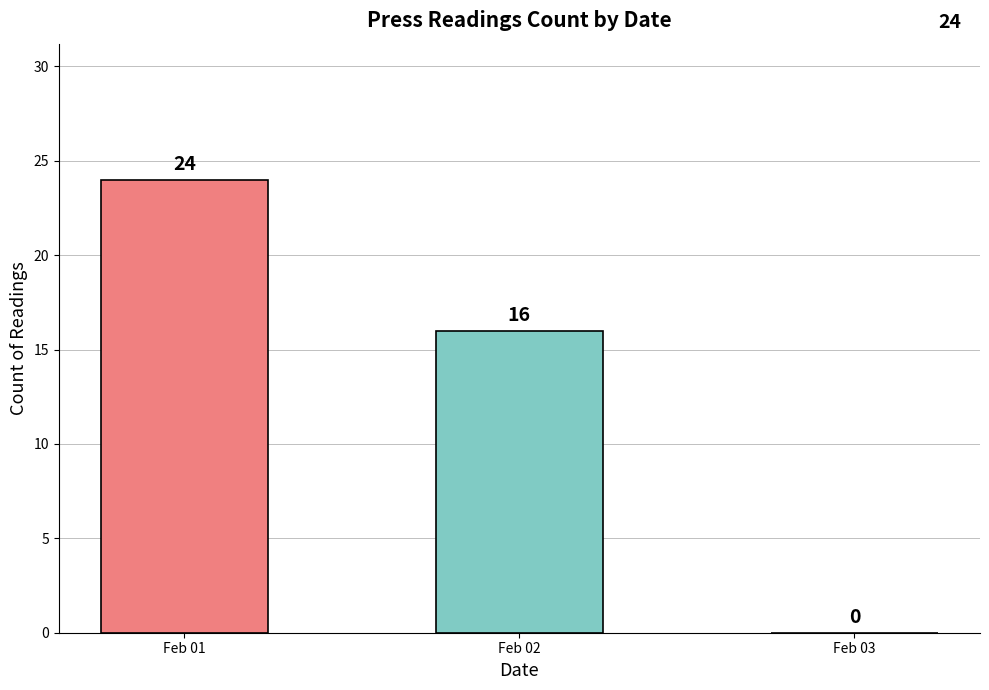

How many positive values are there?

2